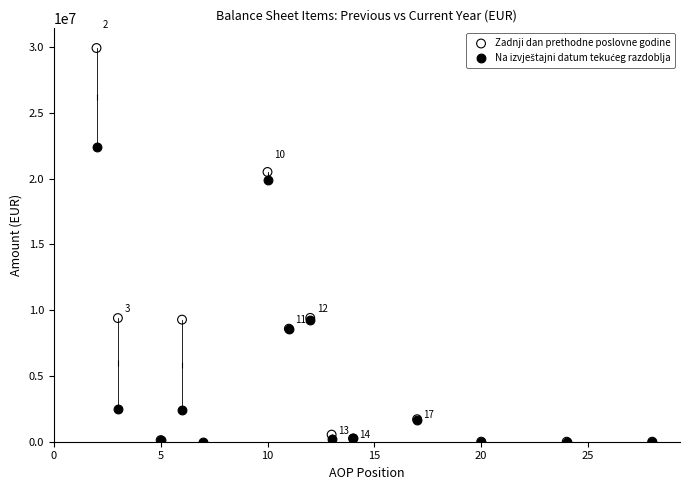

Which series reaches the maximum Y coordinate?

Zadnji dan prethodne poslovne godine